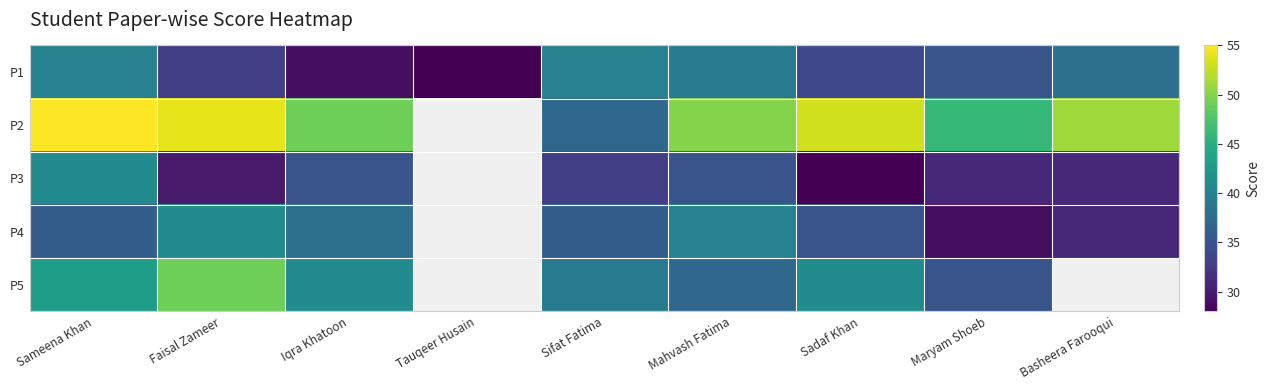

Between Maryam Shoeb and Basheera Farooqui, which series saw the biggest shift?

P2